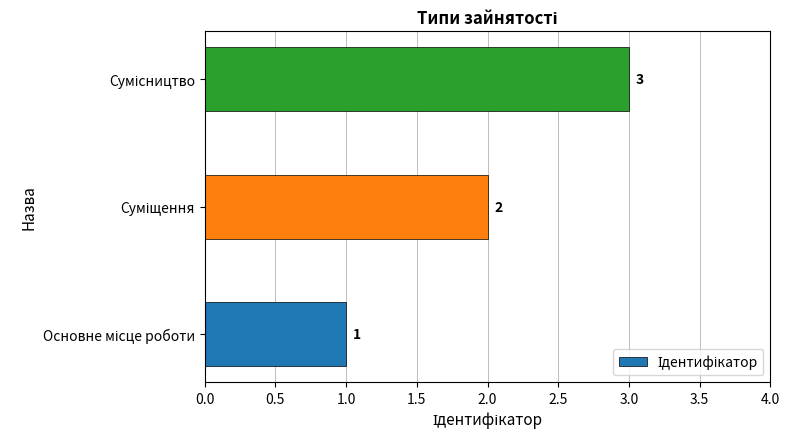

What is the average value?

2